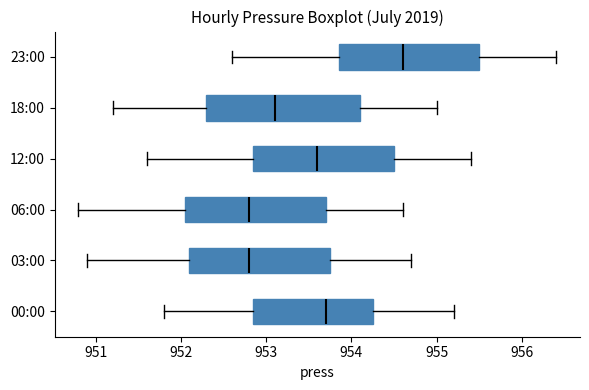

Where is the left edge of the box for 23:00 on the x-axis? The values are not printed on the chart, so give them approximately, as read against the axis.

953.9